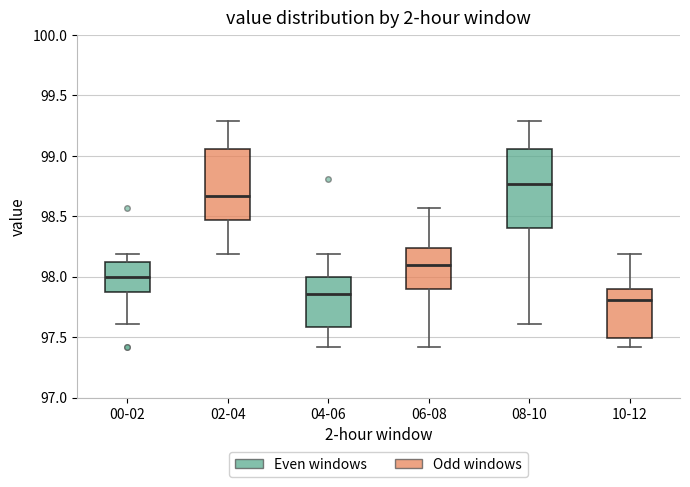

Reading left to right, transcribe this box plot: for each box, give where its median line is, the range the box spans, and where its two whiskers end, as read against the y-axis. The values are not printed on the chart, so give them approximately, as read against the axis.

00-02: median 98.00, box 97.90 to 98.10, whiskers 97.60 to 98.20
02-04: median 98.65, box 98.45 to 99.05, whiskers 98.20 to 99.30
04-06: median 97.85, box 97.60 to 98.00, whiskers 97.40 to 98.20
06-08: median 98.10, box 97.90 to 98.25, whiskers 97.40 to 98.55
08-10: median 98.75, box 98.40 to 99.05, whiskers 97.60 to 99.30
10-12: median 97.80, box 97.50 to 97.90, whiskers 97.40 to 98.20